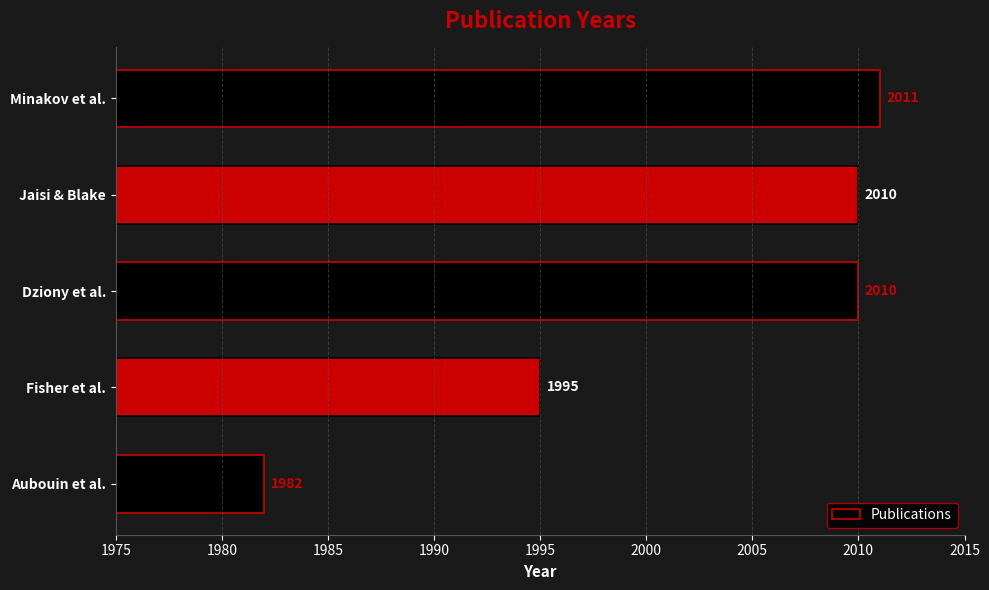

What is the change in value from Fisher et al. to Dziony et al.?

+15